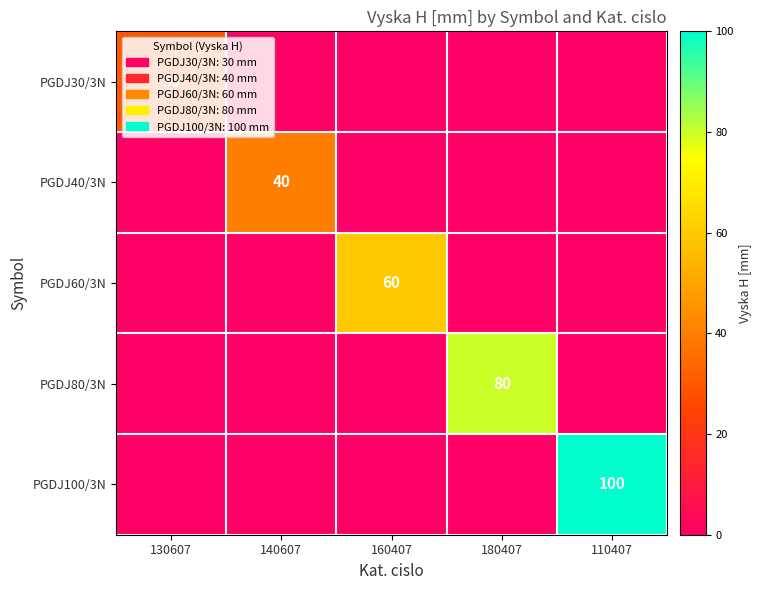

The PGDJ60/3N series shows 24 at 160407. True or false?

False